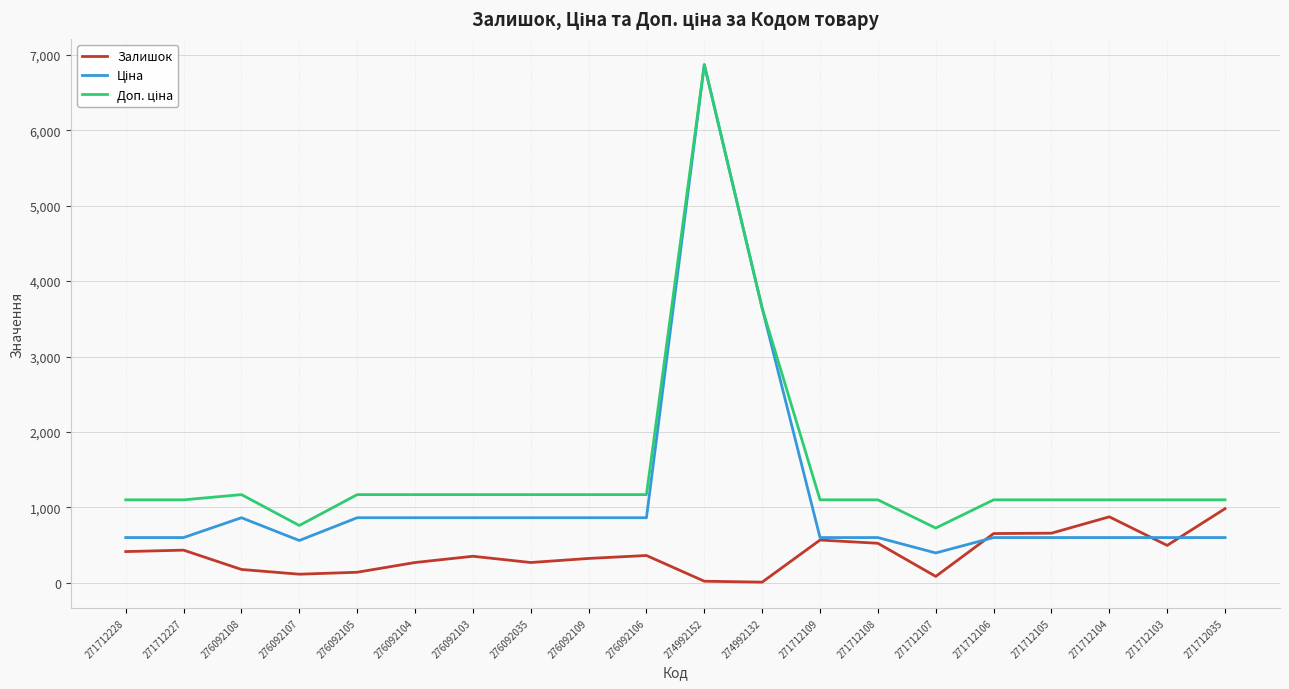

At which category does the chart reach its peak across all series?

274992152